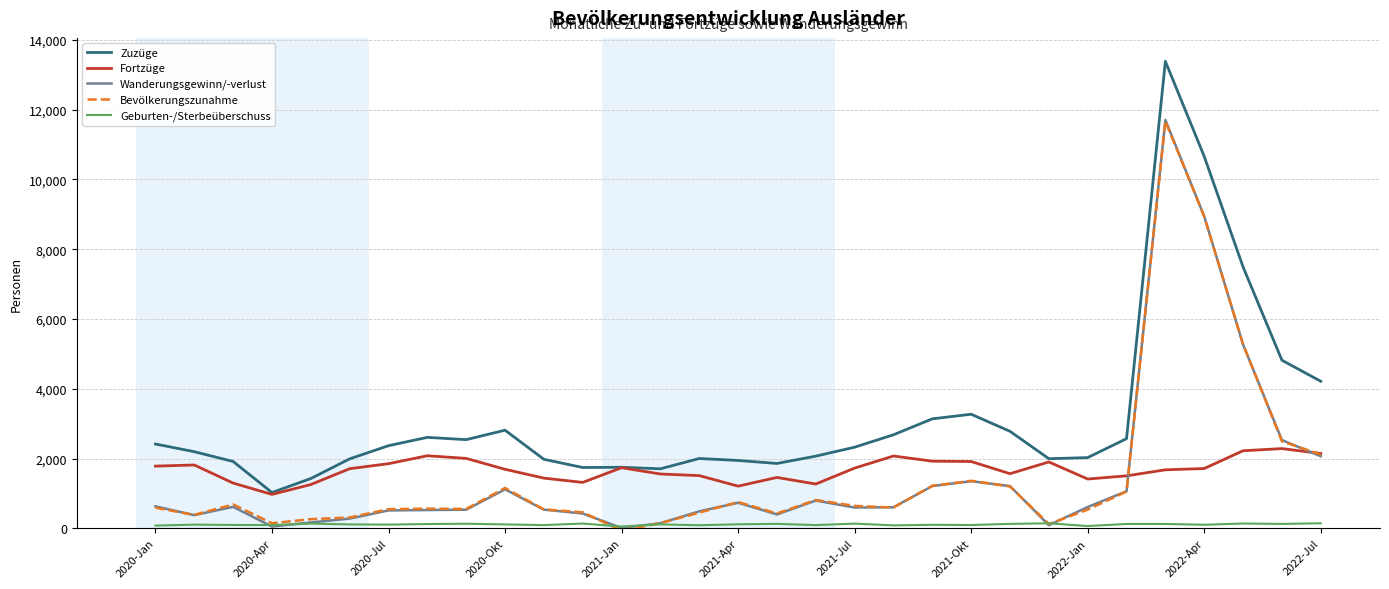

True or false: Fortzüge and Geburten-/Sterbeüberschuss intersect in this chart.

False